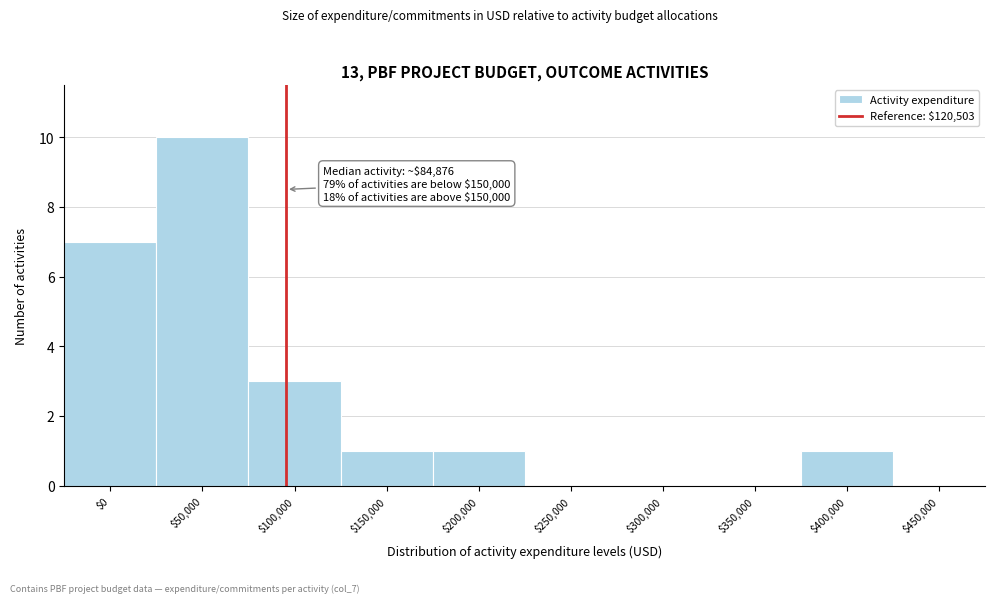

Is it true that the value at $100,000 is 1?

False